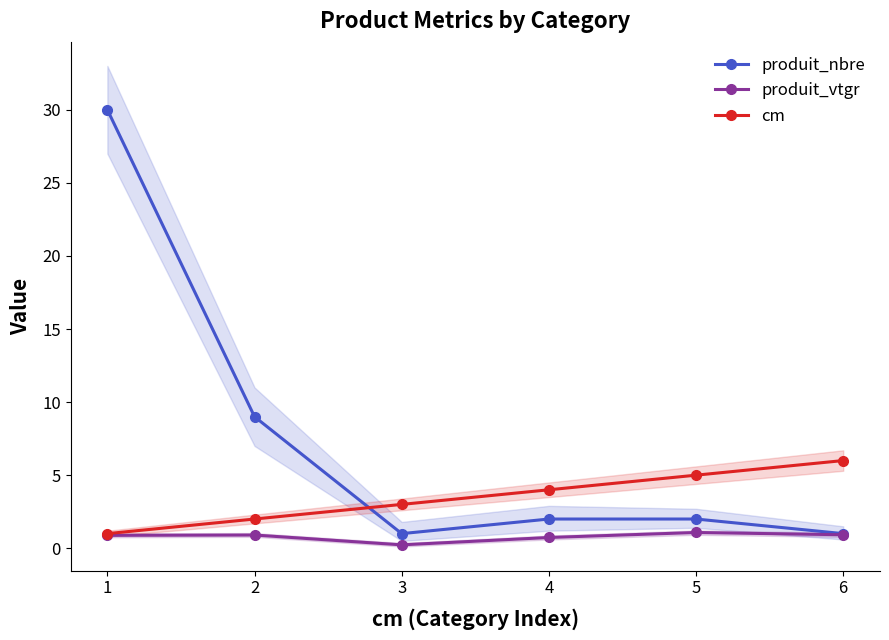

Count the number of data series in this chart.

3